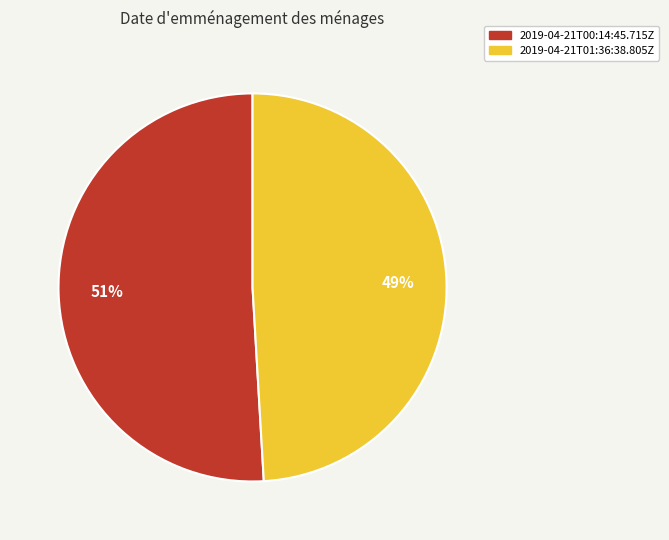

Rank the categories by value from lowest to highest.

2019-04-21T01:36:38.805Z, 2019-04-21T00:14:45.715Z